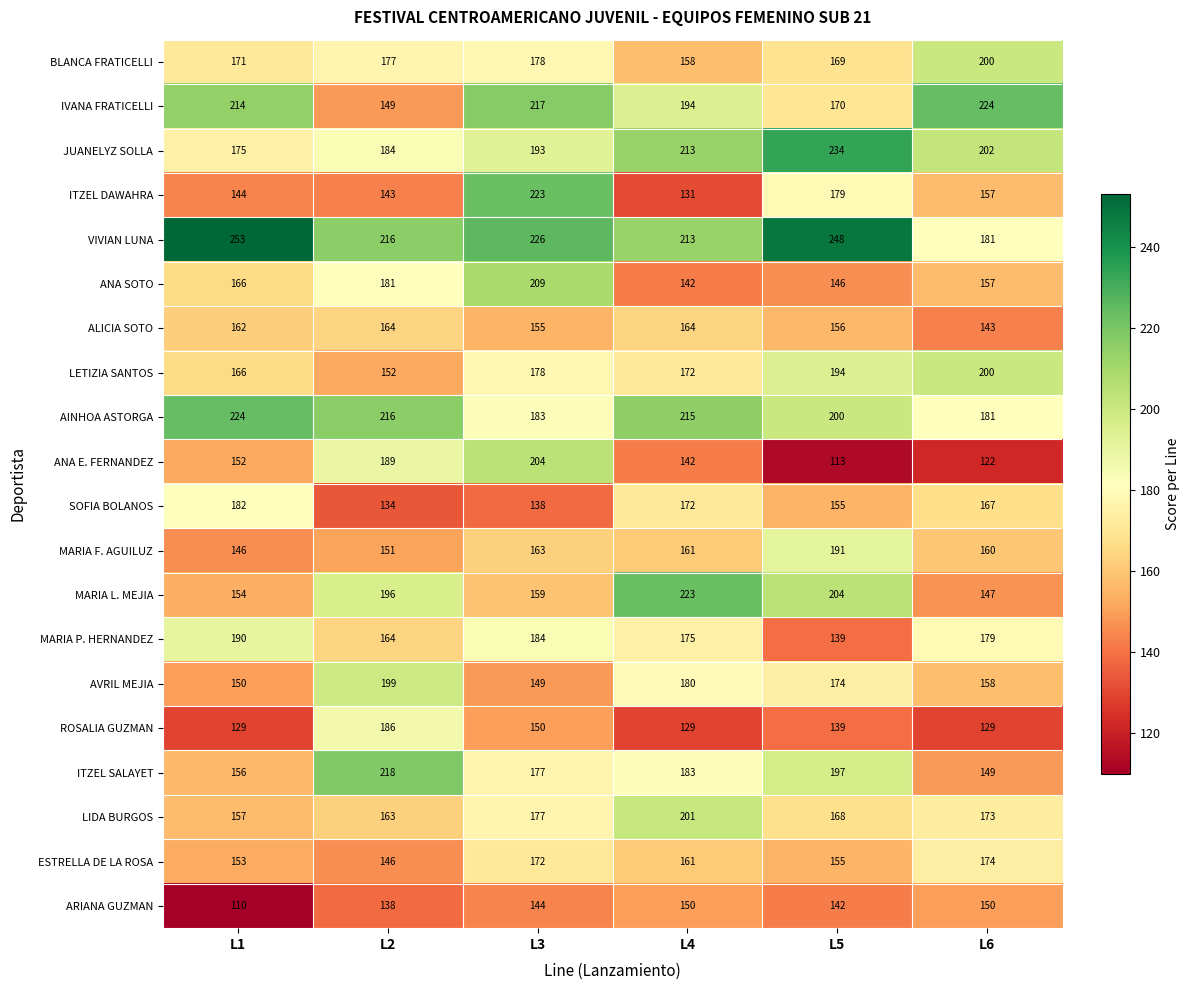

Between L3 and L5, which series saw the biggest shift?

ANA E. FERNANDEZ